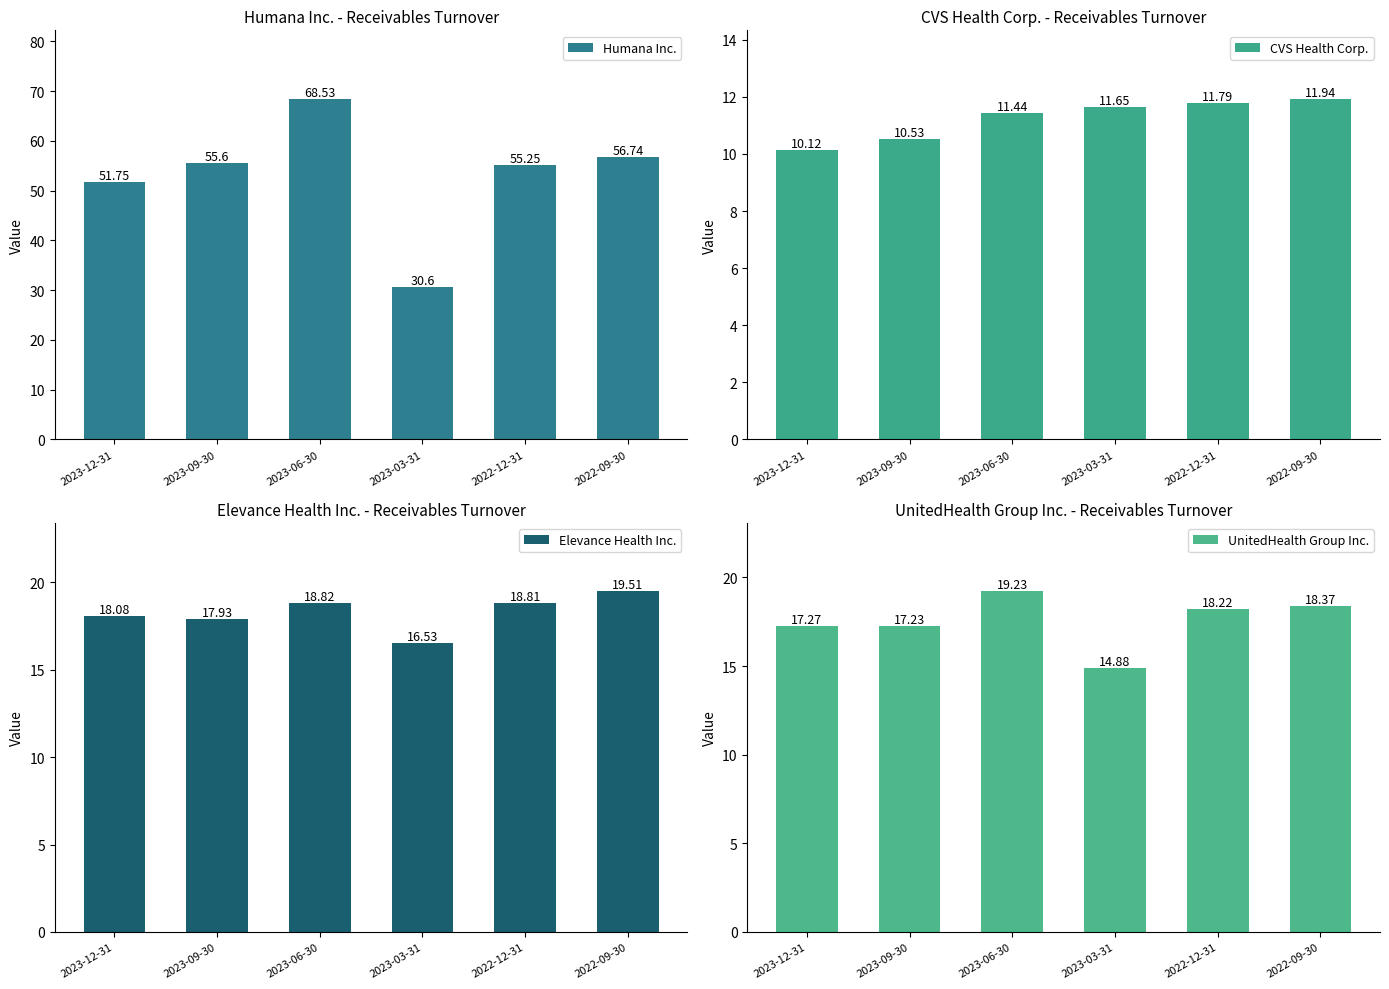

Which category has the highest value in the Elevance Health Inc. series?

2022-09-30